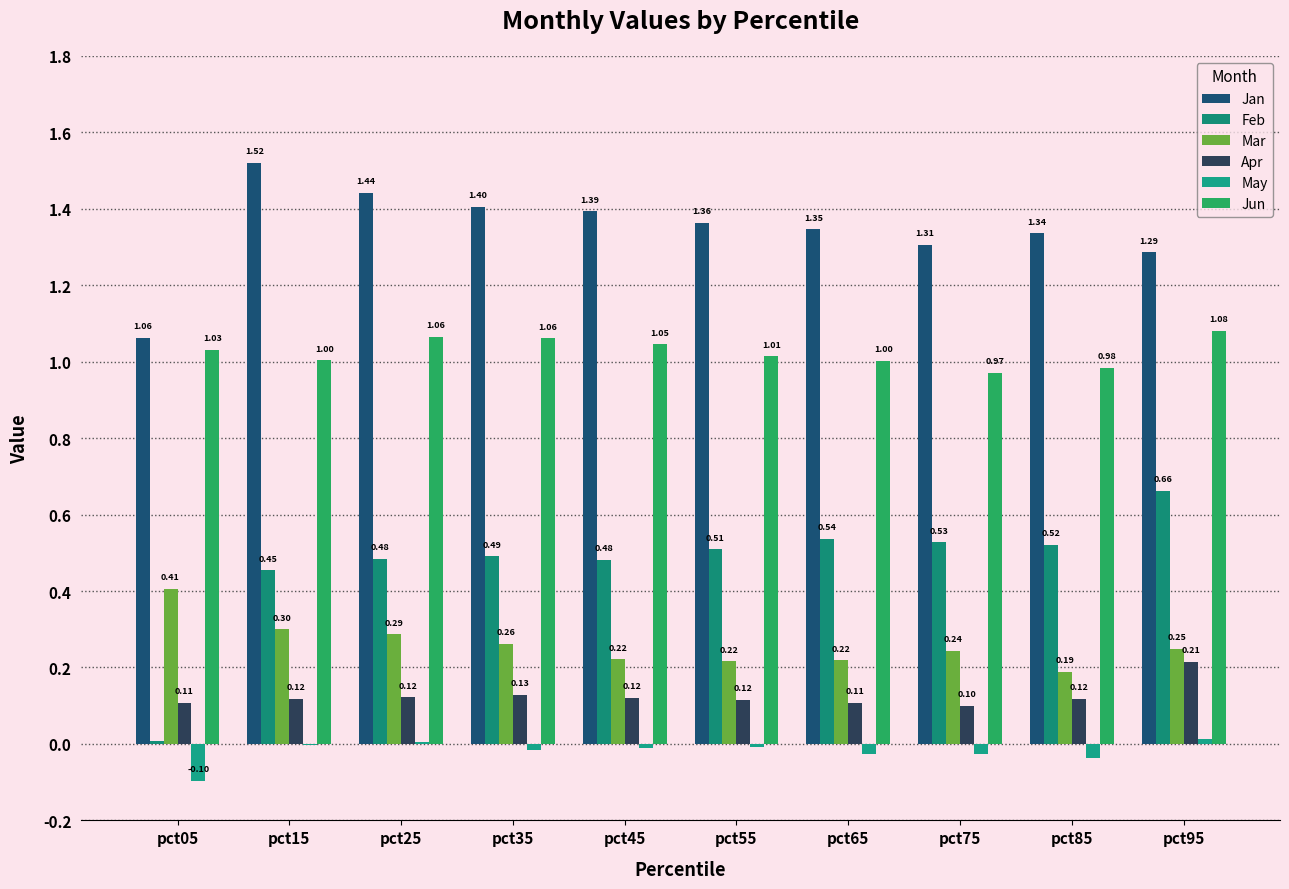

How many distinct data groups are displayed?

6